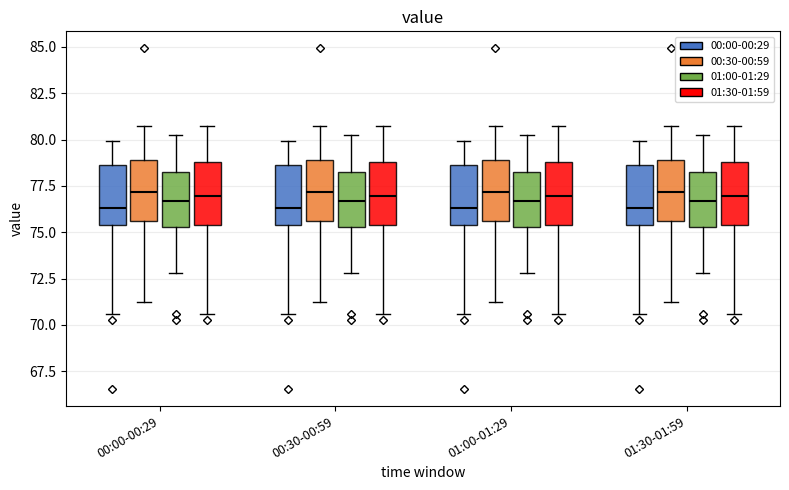

Reading left to right, read every box against the y-axis: the position of its median line, the range the box covers, and the ends of its whiskers. The values are not printed on the chart, so give them approximately, as read against the axis.

00:00-00:29 (00:00-00:29): median 76.5, box 75.5 to 78.5, whiskers 70.5 to 80.0
00:00-00:29 (00:30-00:59): median 77.0, box 75.5 to 79.0, whiskers 71.0 to 80.5
00:00-00:29 (01:00-01:29): median 76.5, box 75.5 to 78.5, whiskers 73.0 to 80.0
00:00-00:29 (01:30-01:59): median 77.0, box 75.5 to 79.0, whiskers 70.5 to 80.5
00:30-00:59 (00:00-00:29): median 76.5, box 75.5 to 78.5, whiskers 70.5 to 80.0
00:30-00:59 (00:30-00:59): median 77.0, box 75.5 to 79.0, whiskers 71.0 to 80.5
00:30-00:59 (01:00-01:29): median 76.5, box 75.5 to 78.5, whiskers 73.0 to 80.0
00:30-00:59 (01:30-01:59): median 77.0, box 75.5 to 79.0, whiskers 70.5 to 80.5
01:00-01:29 (00:00-00:29): median 76.5, box 75.5 to 78.5, whiskers 70.5 to 80.0
01:00-01:29 (00:30-00:59): median 77.0, box 75.5 to 79.0, whiskers 71.0 to 80.5
01:00-01:29 (01:00-01:29): median 76.5, box 75.5 to 78.5, whiskers 73.0 to 80.0
01:00-01:29 (01:30-01:59): median 77.0, box 75.5 to 79.0, whiskers 70.5 to 80.5
01:30-01:59 (00:00-00:29): median 76.5, box 75.5 to 78.5, whiskers 70.5 to 80.0
01:30-01:59 (00:30-00:59): median 77.0, box 75.5 to 79.0, whiskers 71.0 to 80.5
01:30-01:59 (01:00-01:29): median 76.5, box 75.5 to 78.5, whiskers 73.0 to 80.0
01:30-01:59 (01:30-01:59): median 77.0, box 75.5 to 79.0, whiskers 70.5 to 80.5